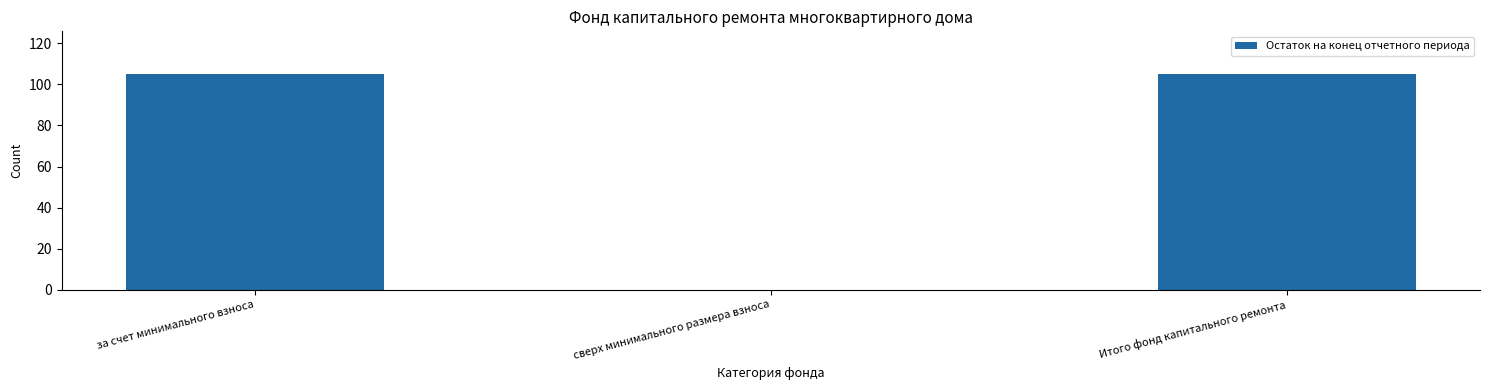

Reading left to right, list all the values displayed in this chart.

за счет минимального взноса=104.9	сверх минимального размера взноса=0.0	Итого фонд капитального ремонта=104.9